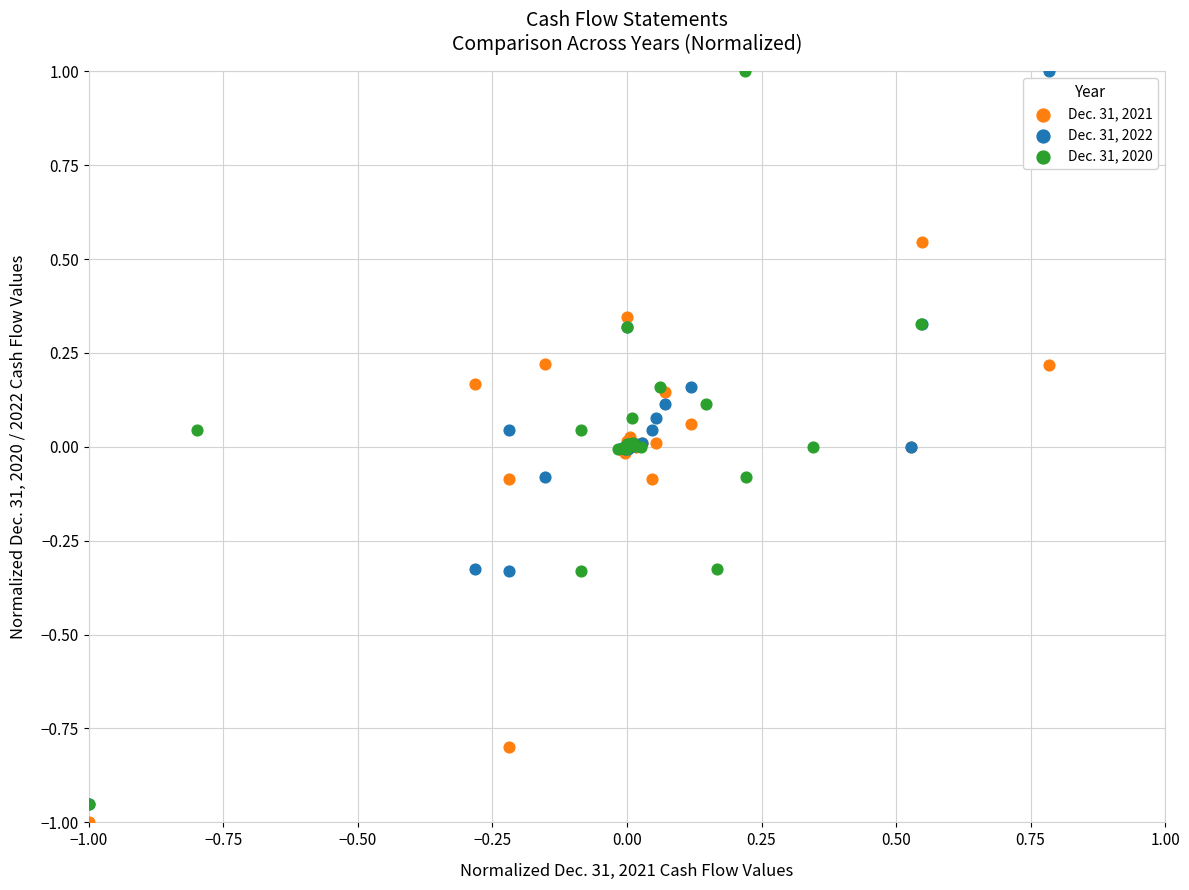

What are all the series names shown in the legend?

Dec. 31, 2021, Dec. 31, 2022, Dec. 31, 2020